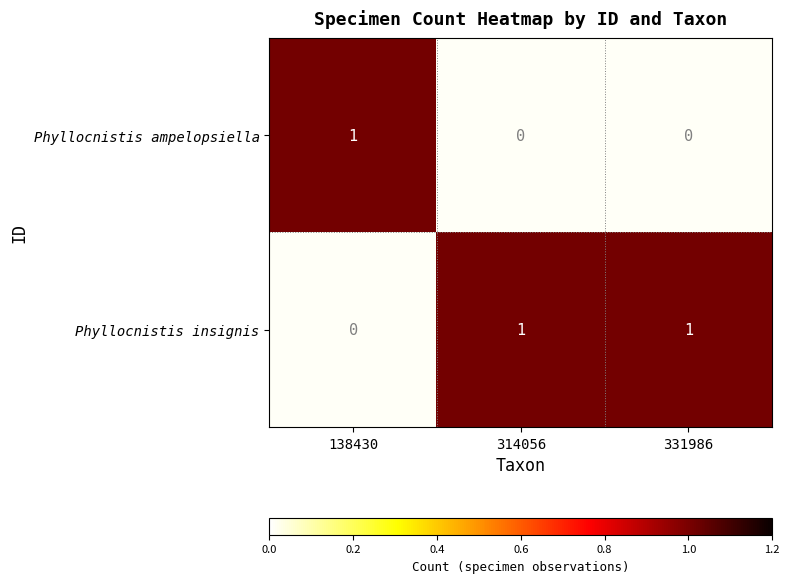

At how many categories does at least one series exceed 0?

3